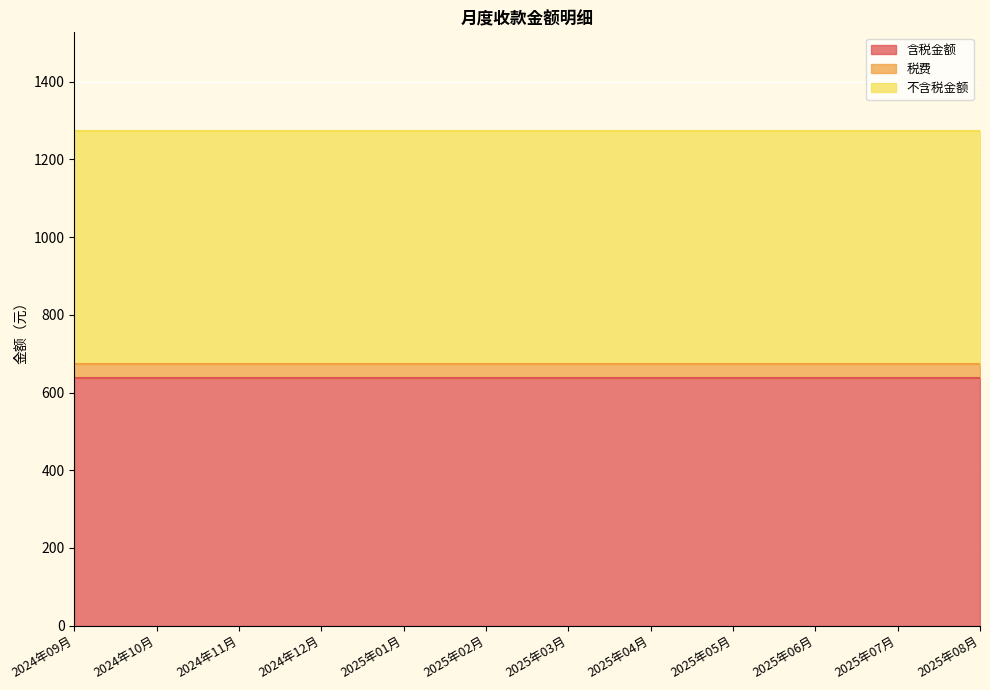

True or false: 不含税金额 has a value of 404.1 at 2025年03月.

False